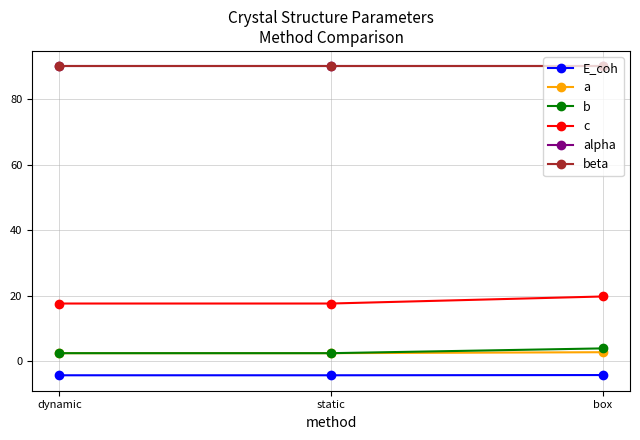

What is the value of the E_coh point at the 2nd from the left?

-4.2